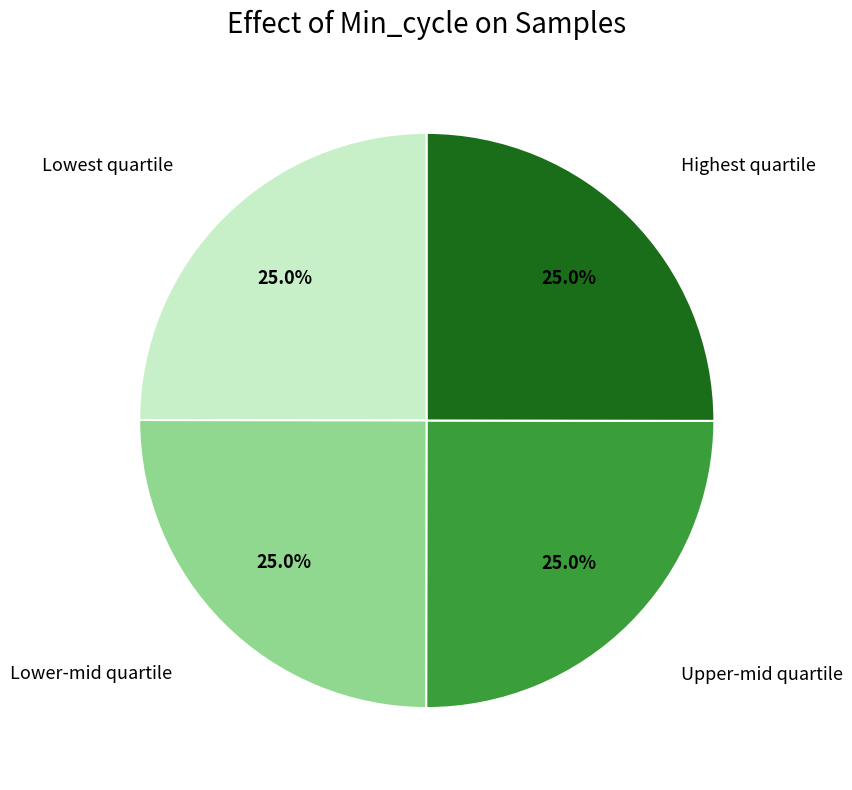

Is there a majority slice in this chart?

No